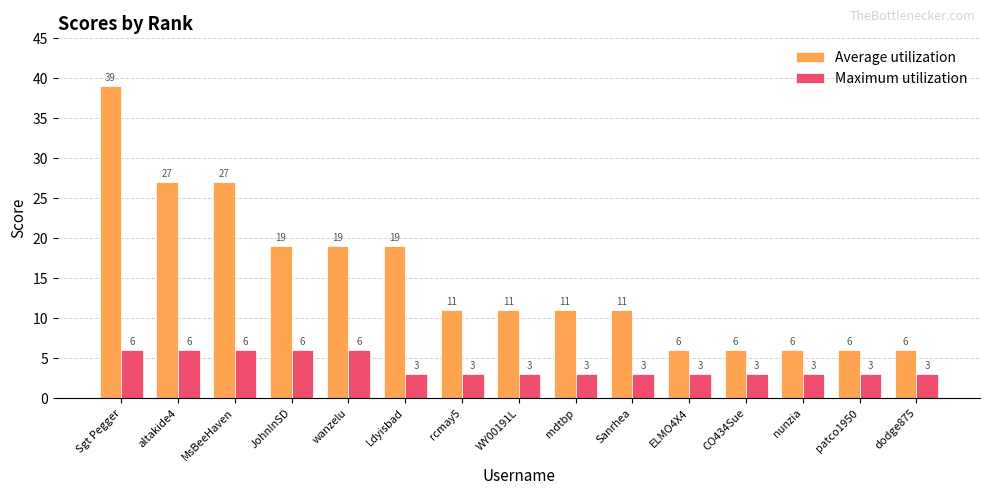

Rank the series at dodge875 from lowest to highest value.

Maximum utilization, Average utilization